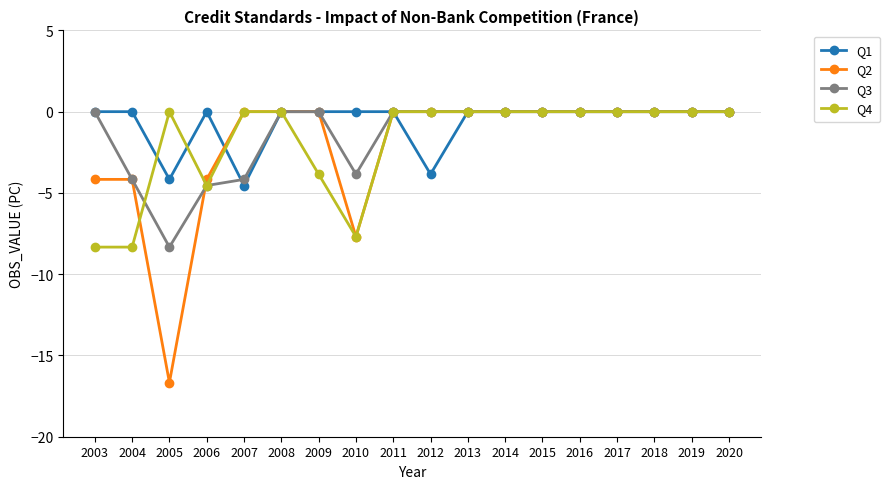

Is it true that Q4 equals 5.2 at 2014?

False